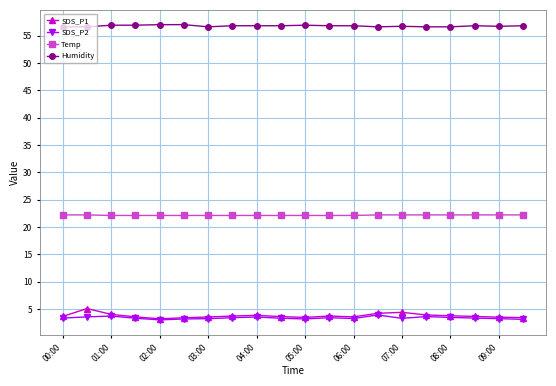

Which series has the largest total across all categories?

Humidity